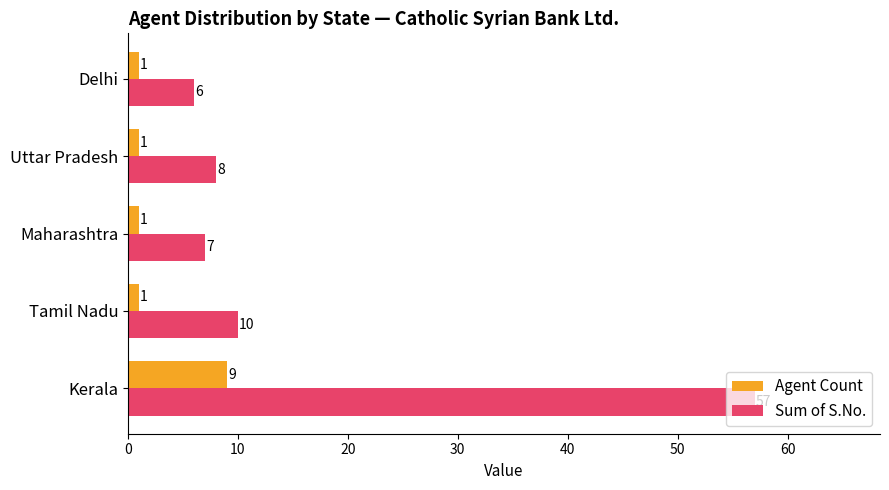

The Agent Count series shows 1 at Delhi. True or false?

True